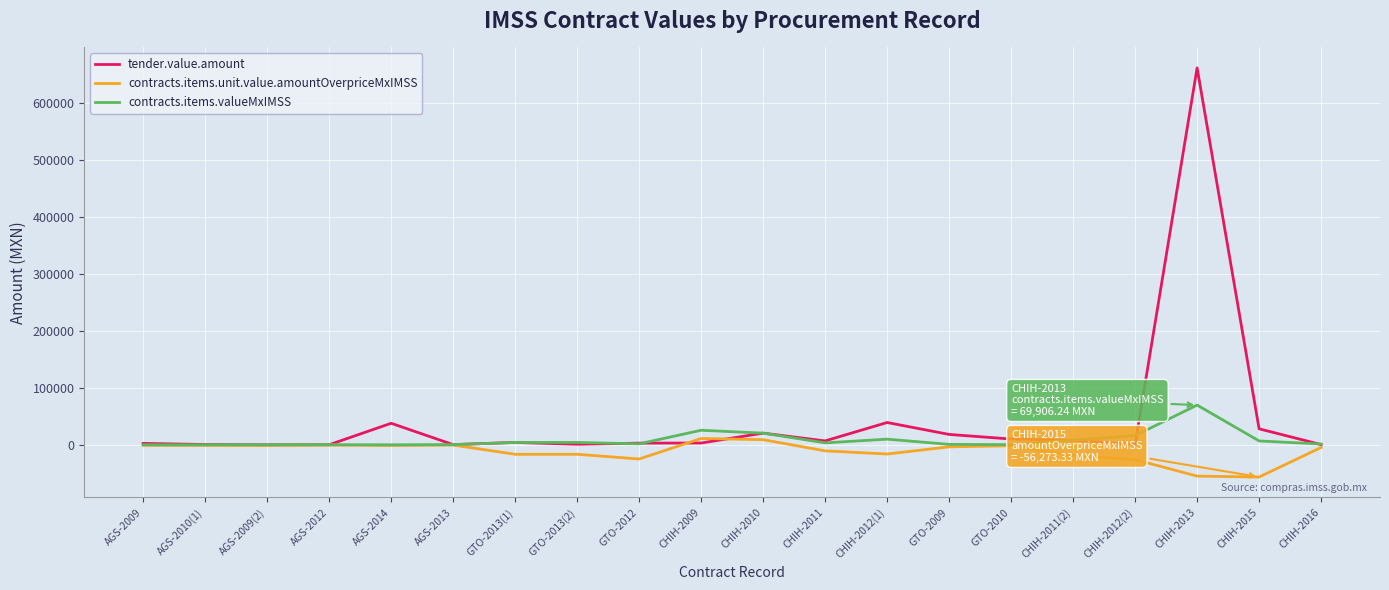

What is the total value across all series at CHIH-2010?

50622.6